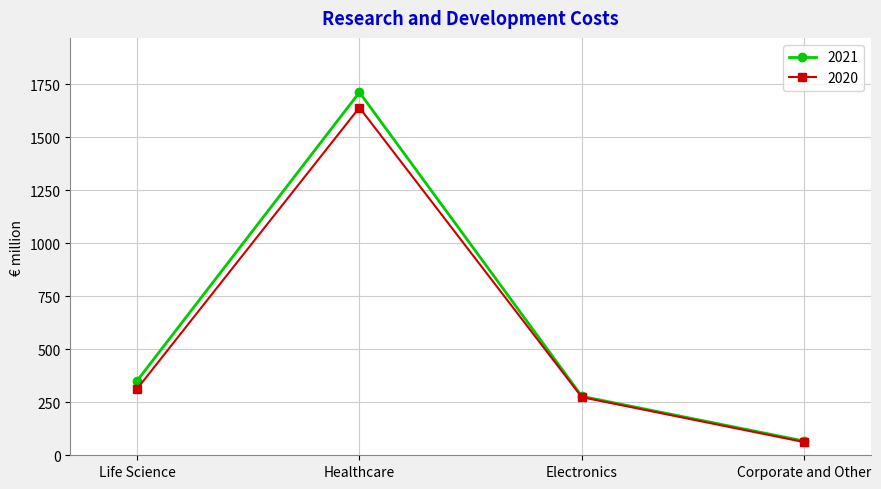

Is the value of 2020 at Life Science greater than the value of 2021 at Life Science?

No